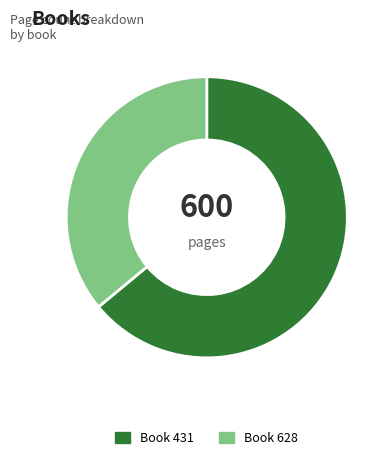

Is there any slice that represents more than half of the pie?

Yes